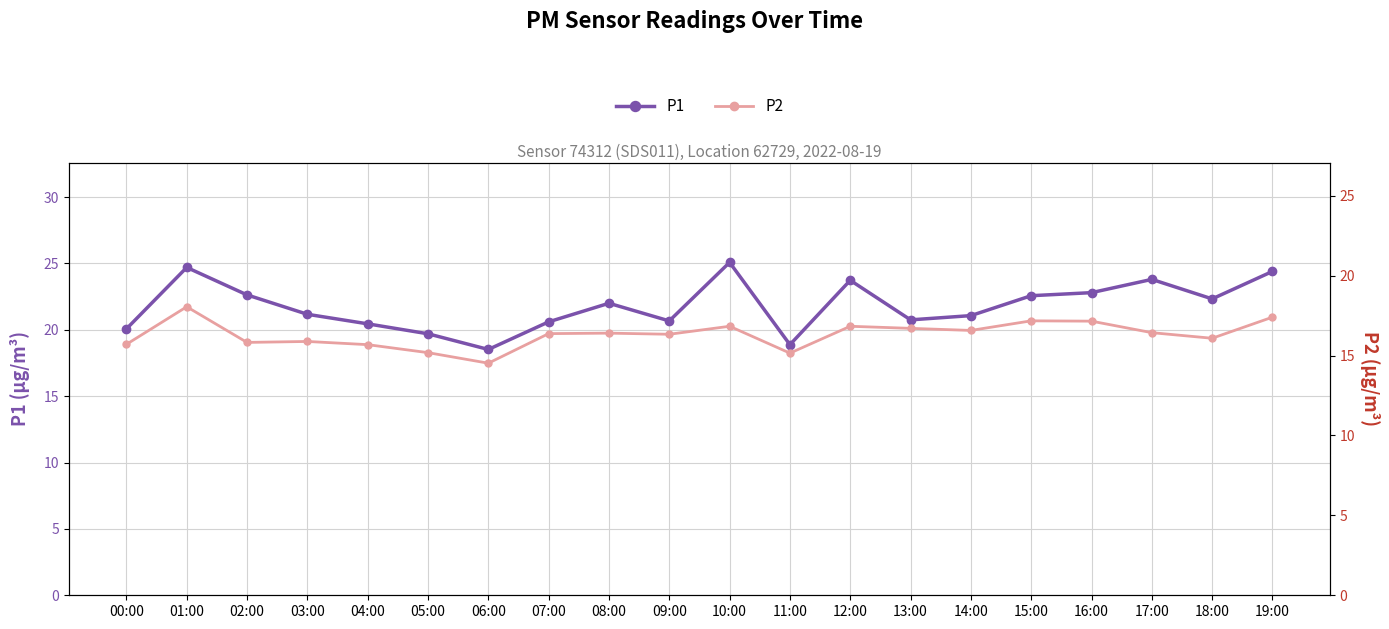

At which label does P2 reach its minimum?

06:00